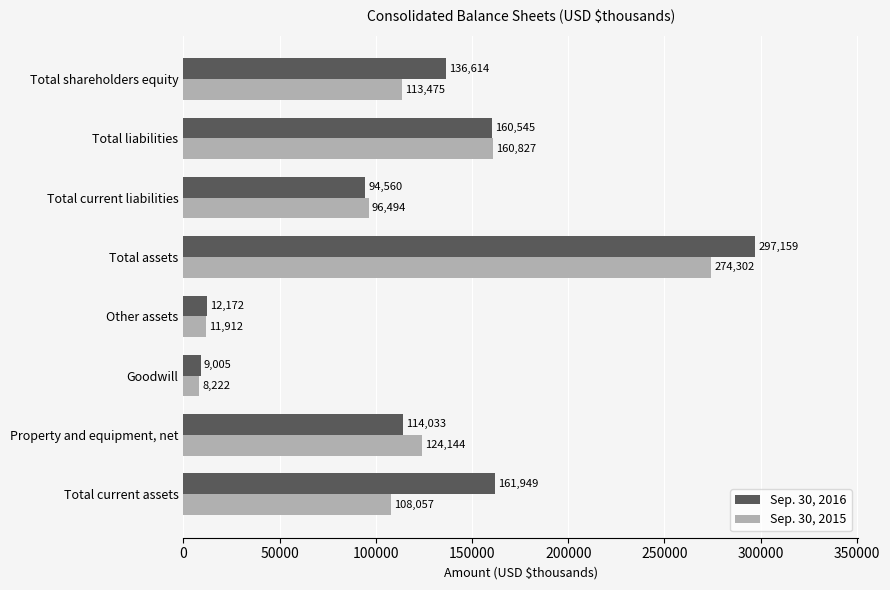

Where is Sep. 30, 2016 nearest to the value 153082?

Total liabilities